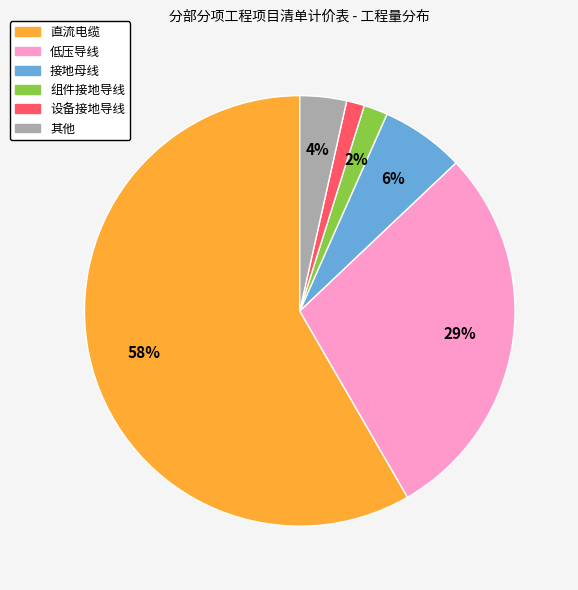

Which category has the biggest portion of the pie?

直流电缆